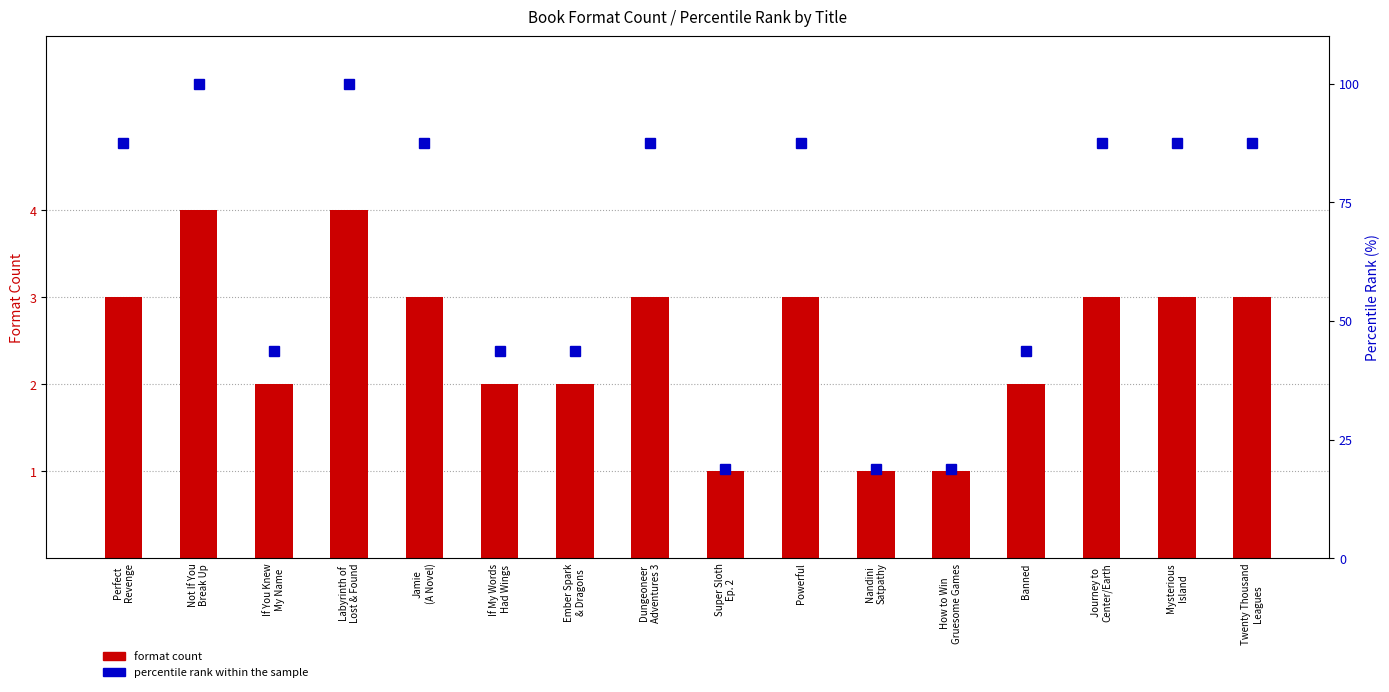

What is the average value of the percentile rank within the sample series?

65.2